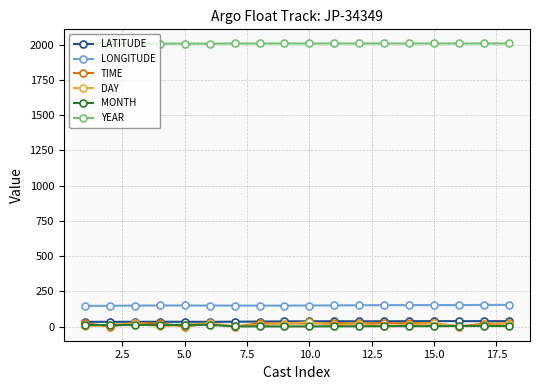

How many series are shown in this chart?

6